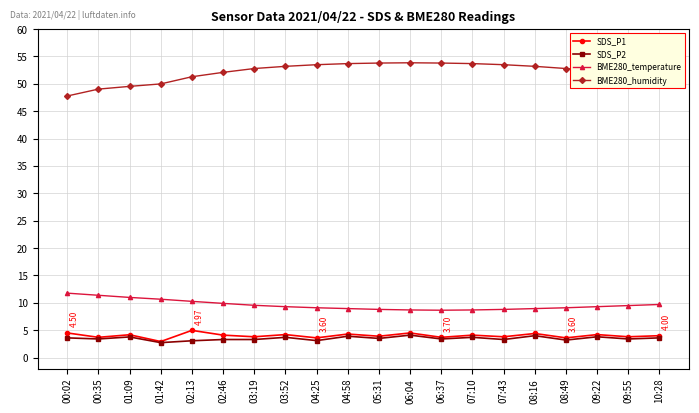

Count the number of categories in the chart.

20